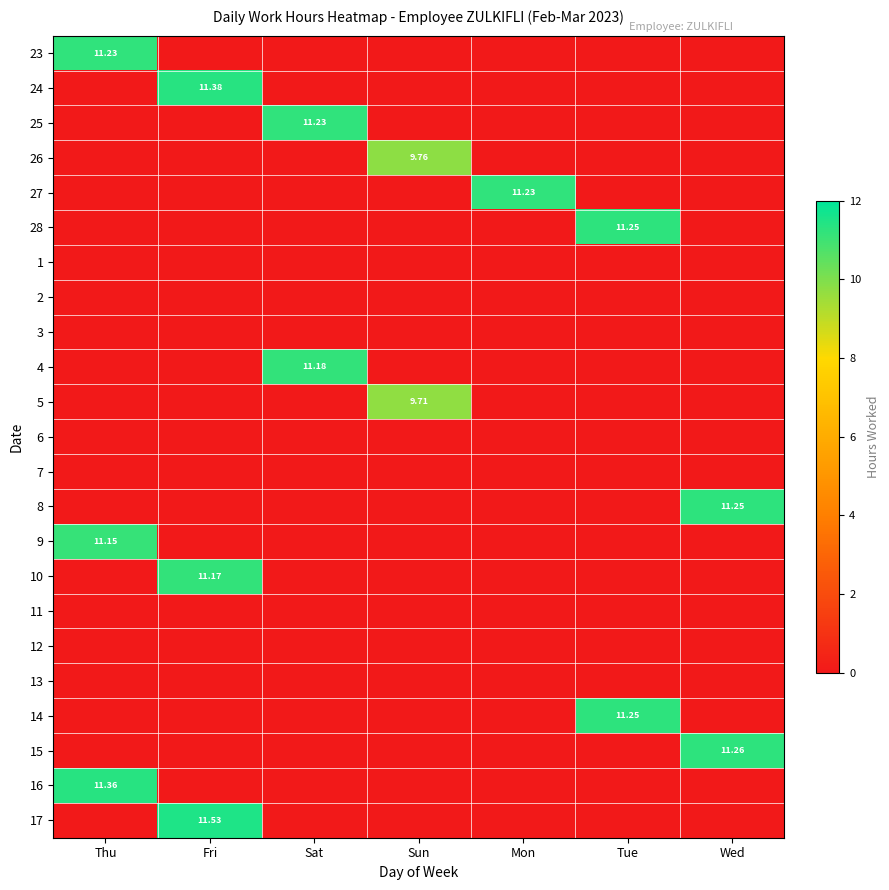

What is the total value across all series at Tue?

22.5